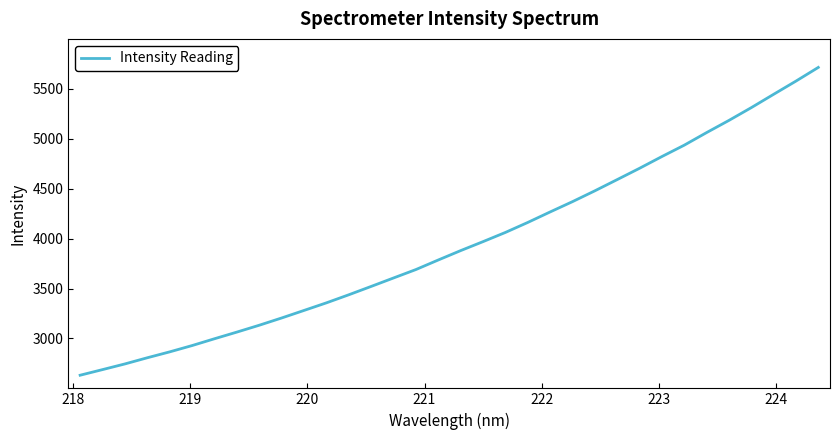

What is the smallest value displayed?

2631.7